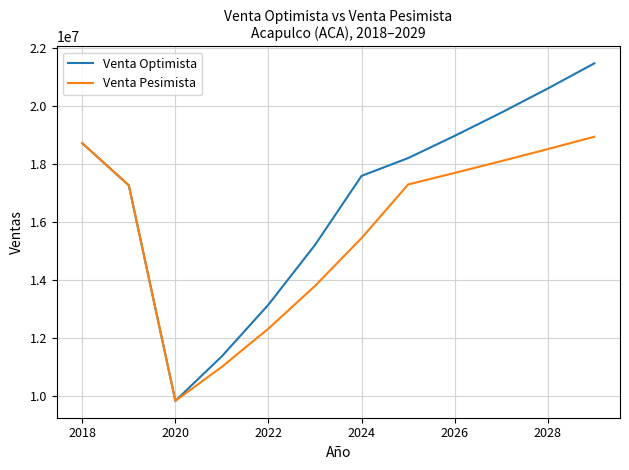

Does the chart display data point markers on the line(s)?

No